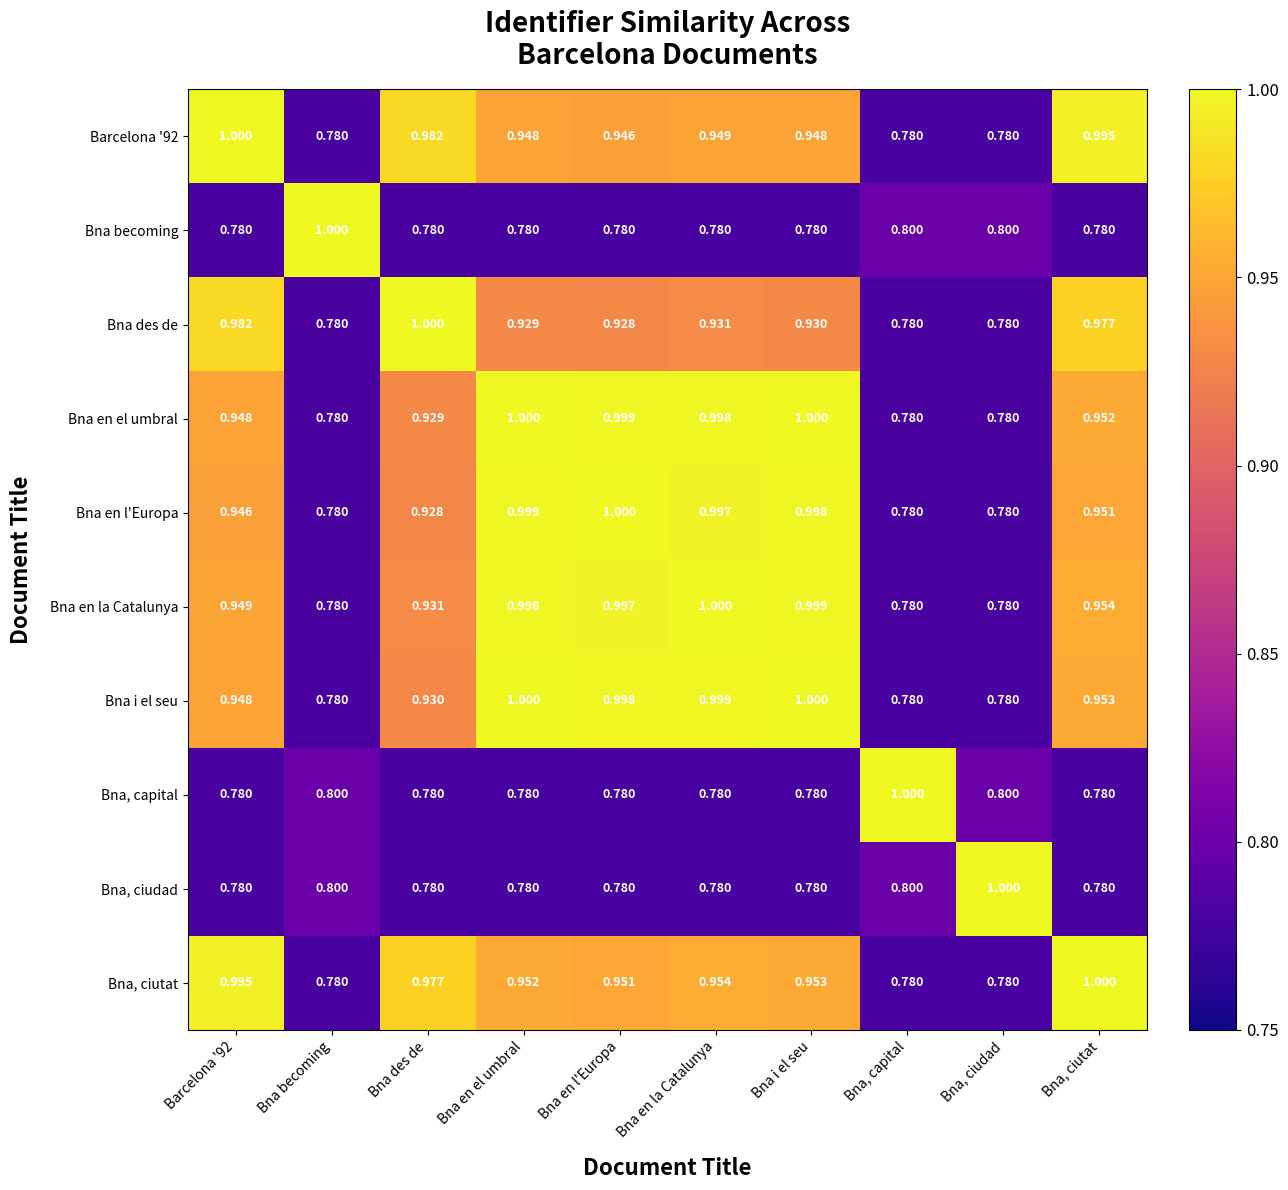

At which label does Bna des de reach its peak?

Bna des de